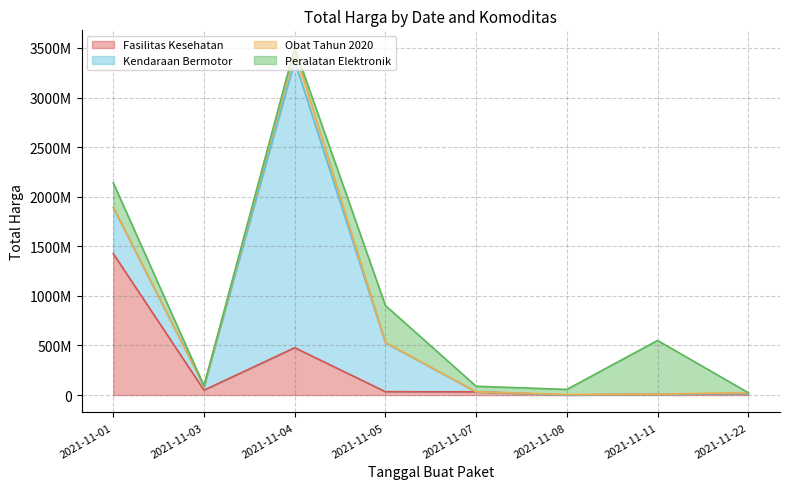

What is the total value across all series at 2021-11-01?

2140553600